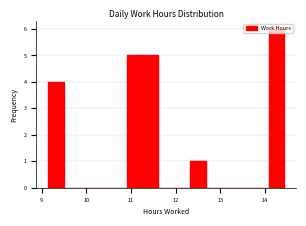

Read against the x-axis, roughly where is the centre of the tallest bar?

14.3